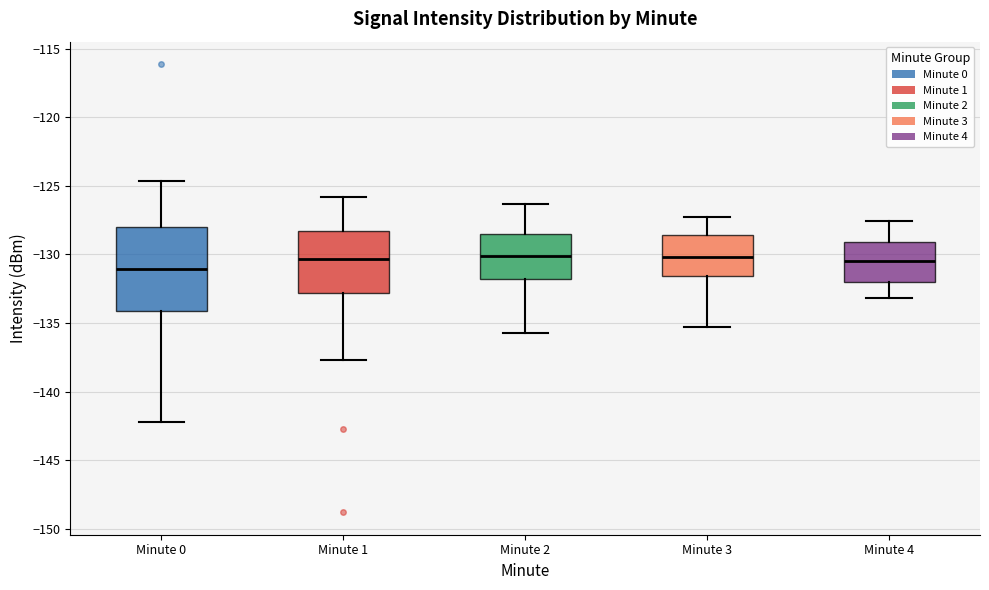

Comparing the boxes themselves (not the whiskers), which one is the tallest?

Minute 0